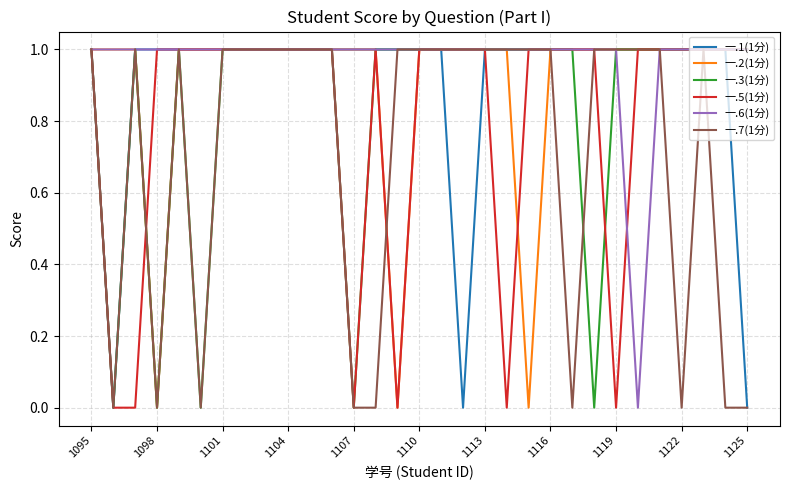

What is the value of the 一.6(1分) point at the 7th from the left?

1